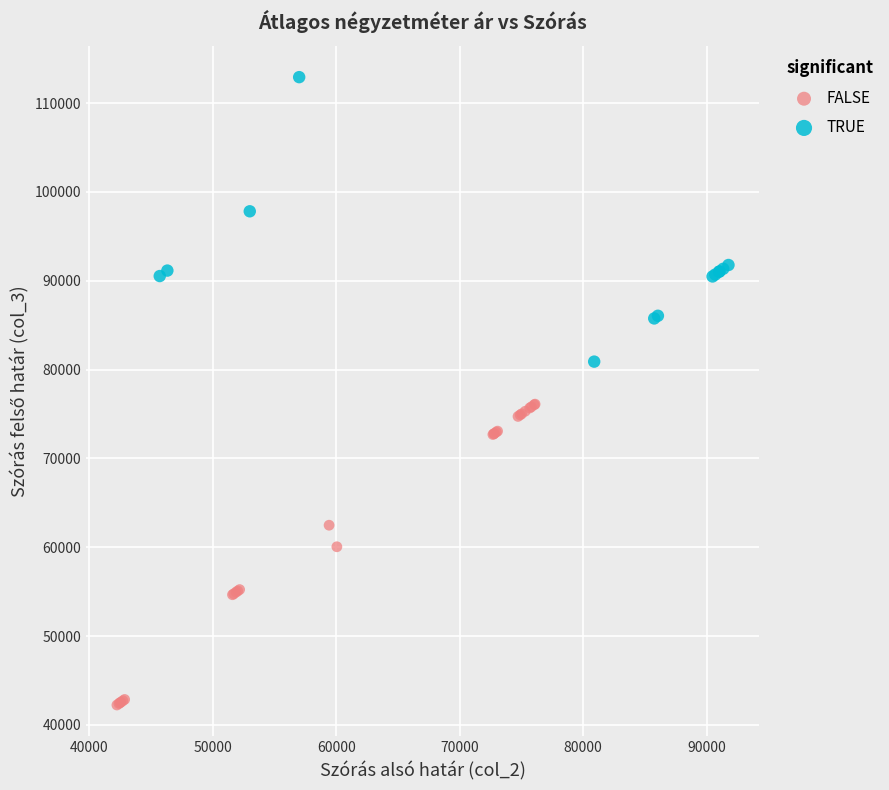

Which series has the widest spread of Y values?

FALSE